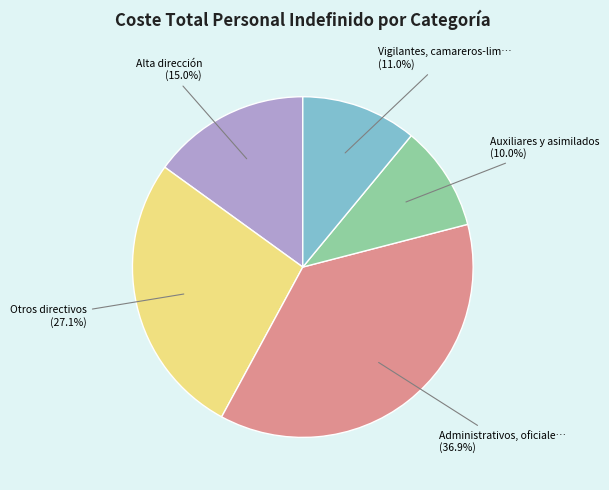

Is there a majority slice in this chart?

No